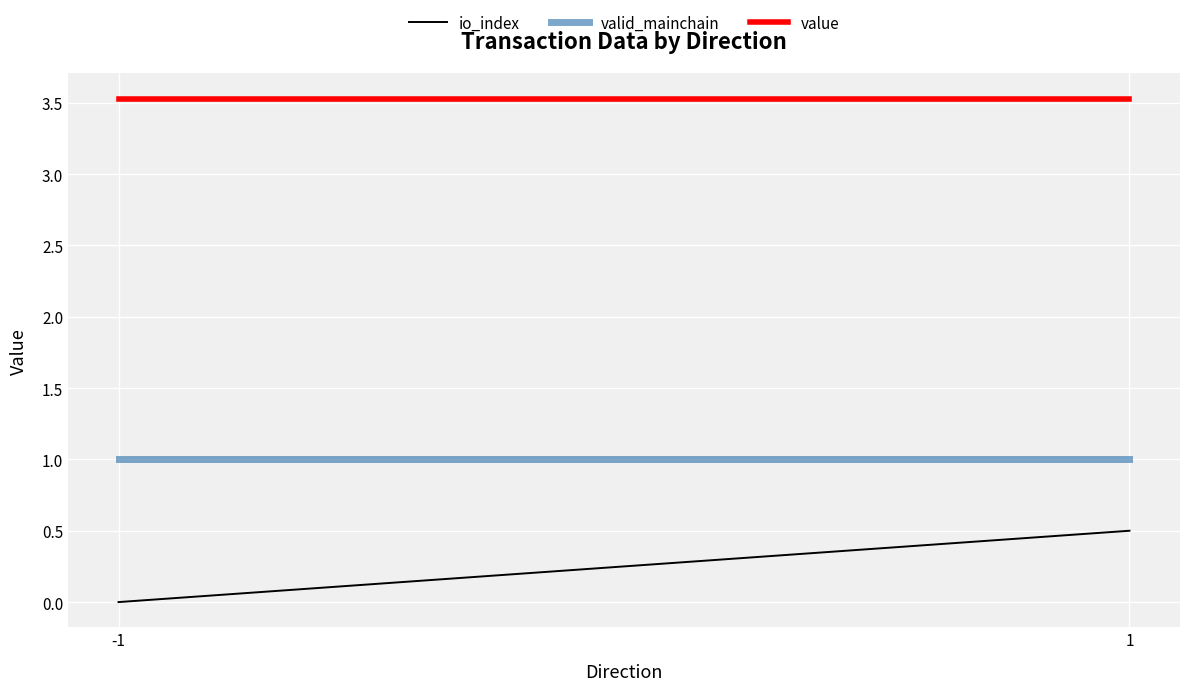

What is the value of the value point at the 2nd from the left?

3.5